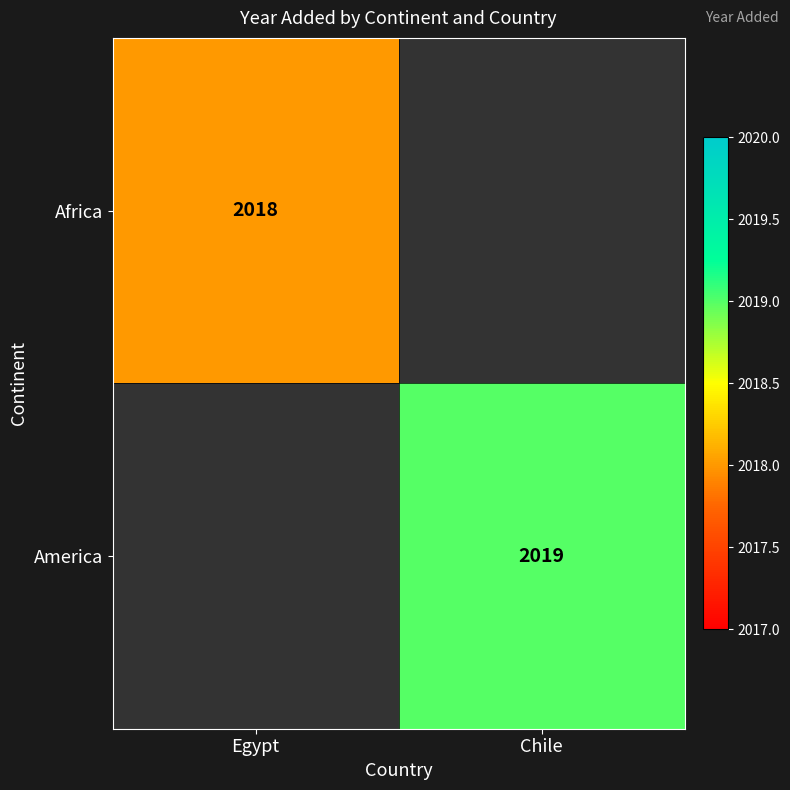

Is the value of Africa at Egypt greater than the value of America at Chile?

No